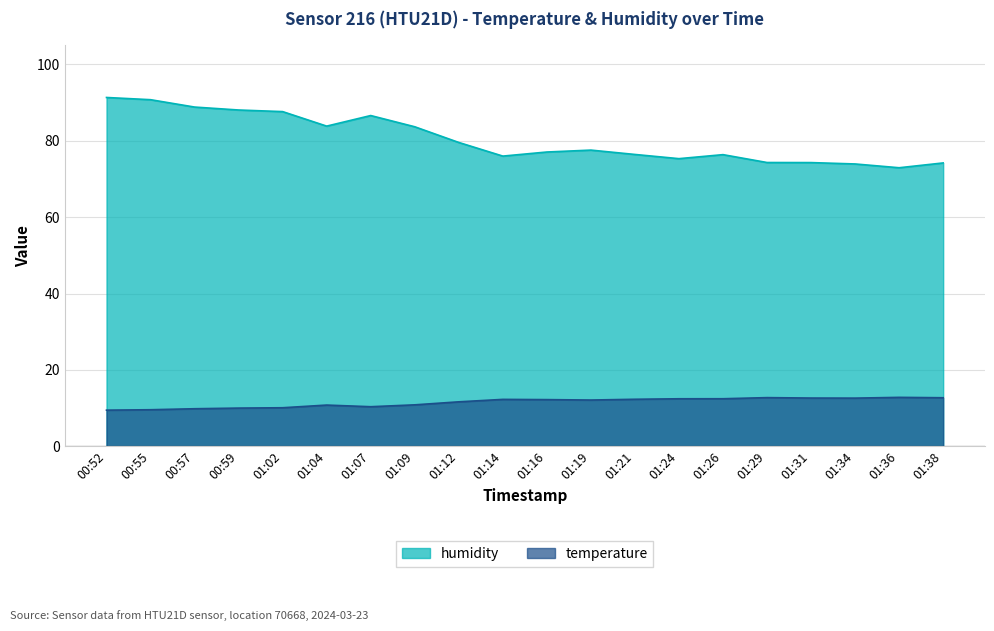

Rank the categories by humidity value from lowest to highest.

01:36, 01:34, 01:38, 01:31, 01:29, 01:24, 01:14, 01:26, 01:21, 01:16, 01:19, 01:12, 01:09, 01:04, 01:07, 01:02, 00:59, 00:57, 00:55, 00:52